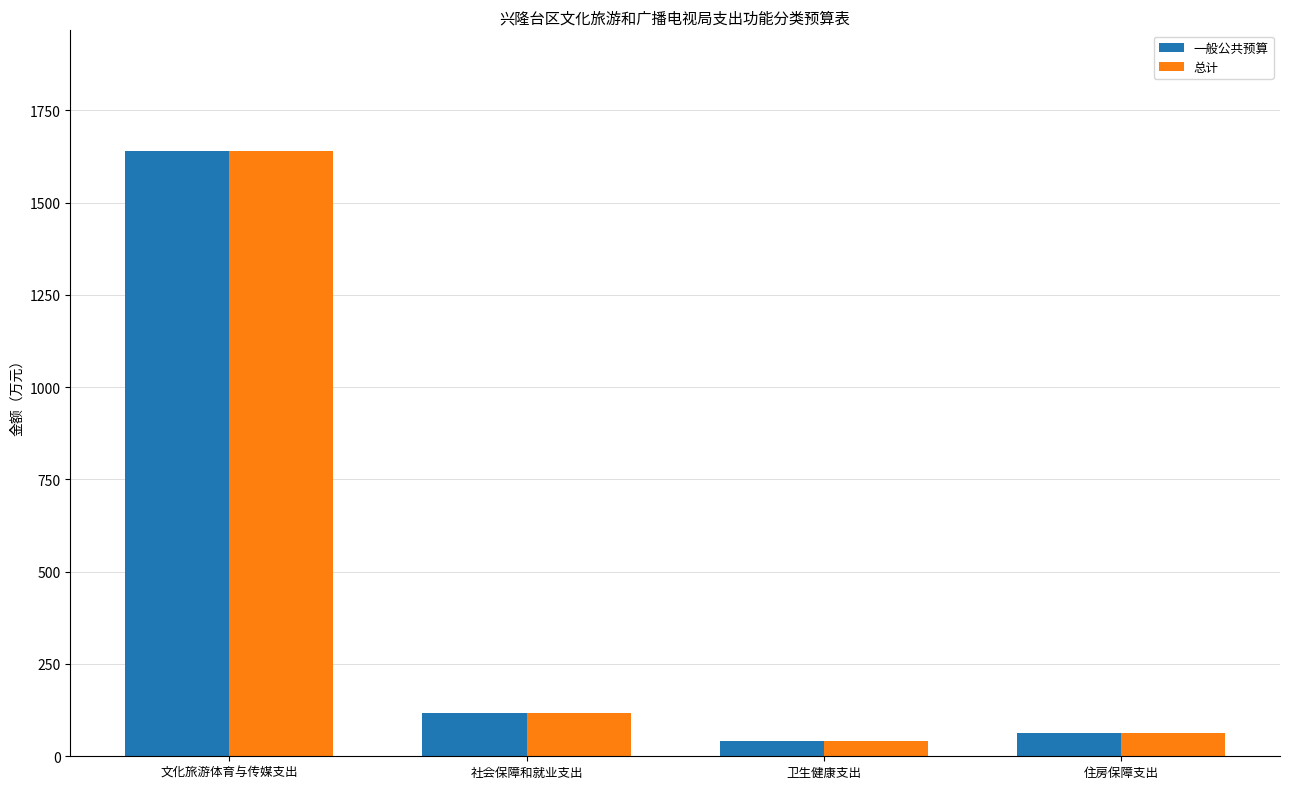

Where does the 总计 series first go above 117?

文化旅游体育与传媒支出